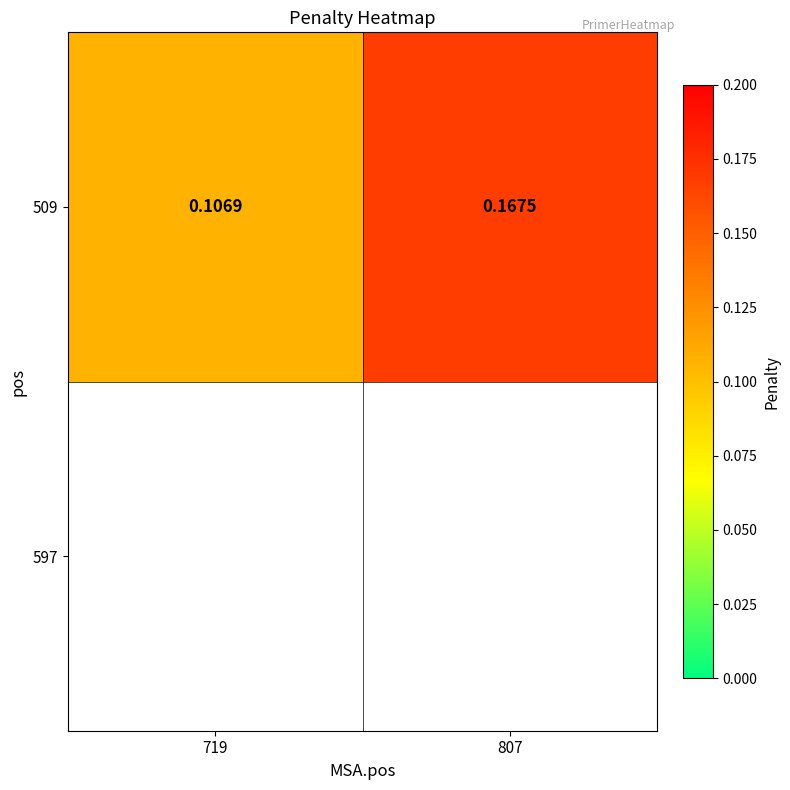

Where is the data nearest to the value 0?

719